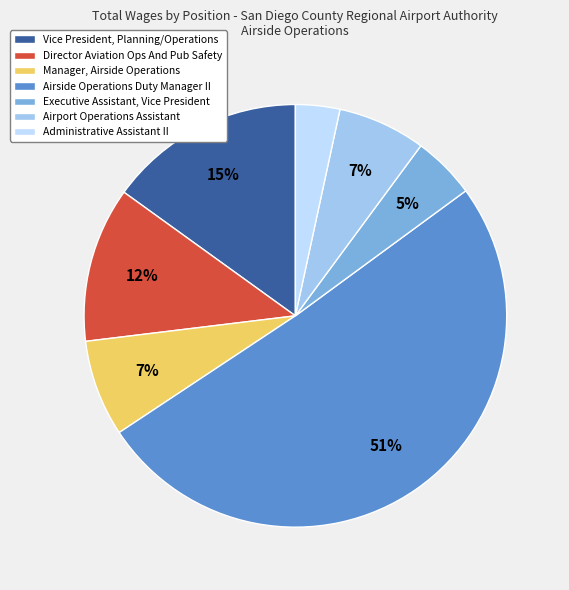

How many slices are in this pie chart?

7